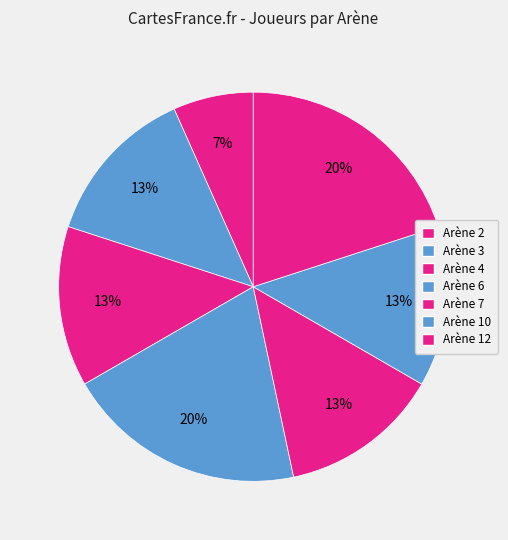

What percentage is the Arène 7 slice, to the nearest percent?

13%